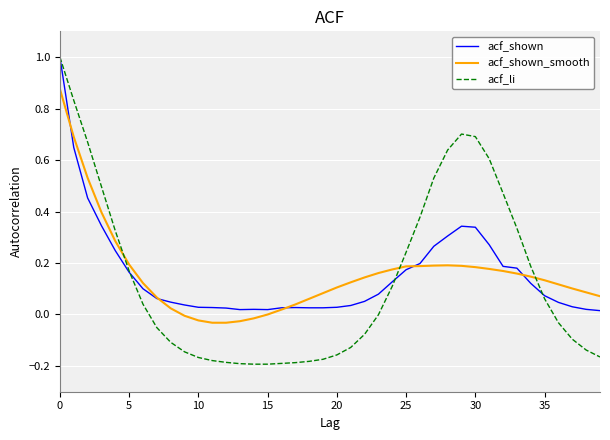

Which series has the largest range (max minus min)?

acf_li